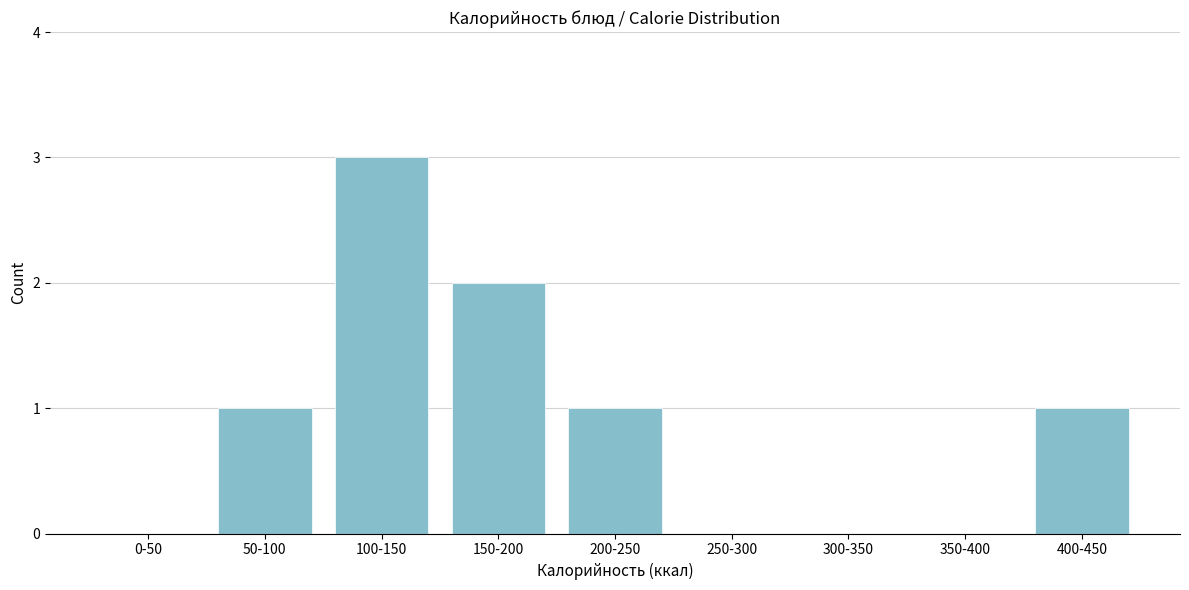

Reading left to right, extract all data points from this chart.

0-50=0	50-100=1	100-150=3	150-200=2	200-250=1	250-300=0	300-350=0	350-400=0	400-450=1